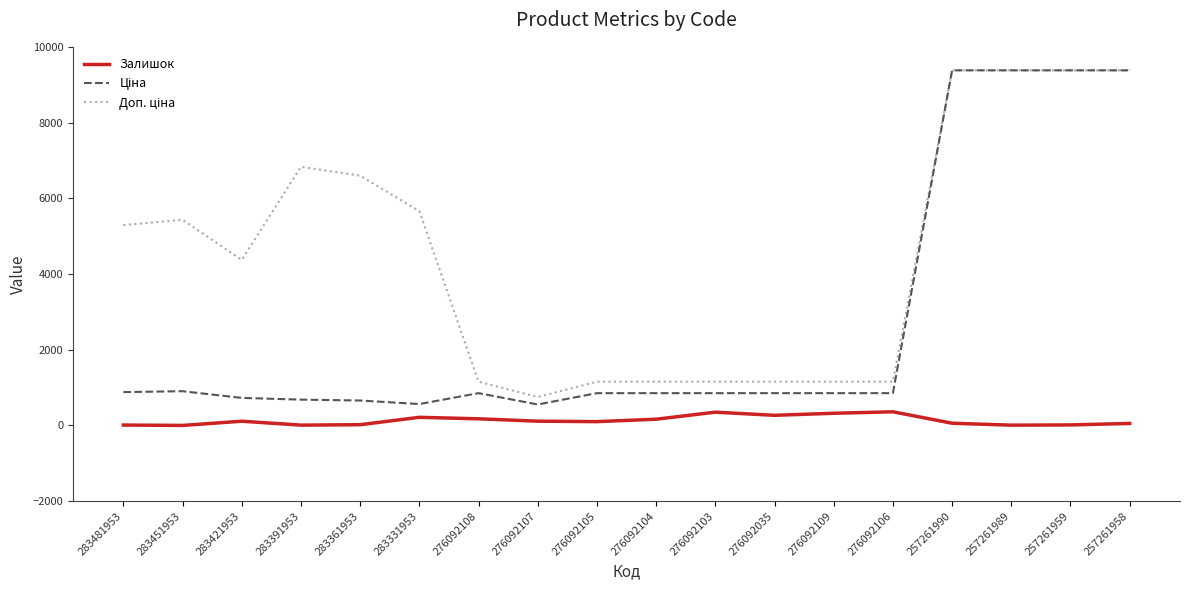

What is the maximum value shown in the chart?

9379.3